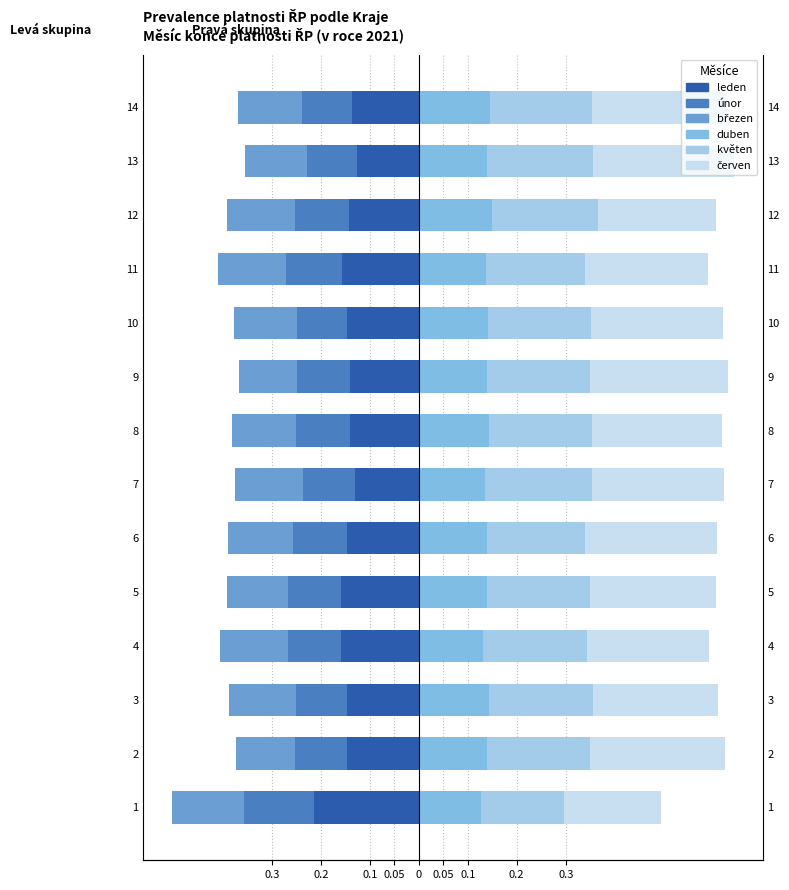

How many groups of bars are there?

14